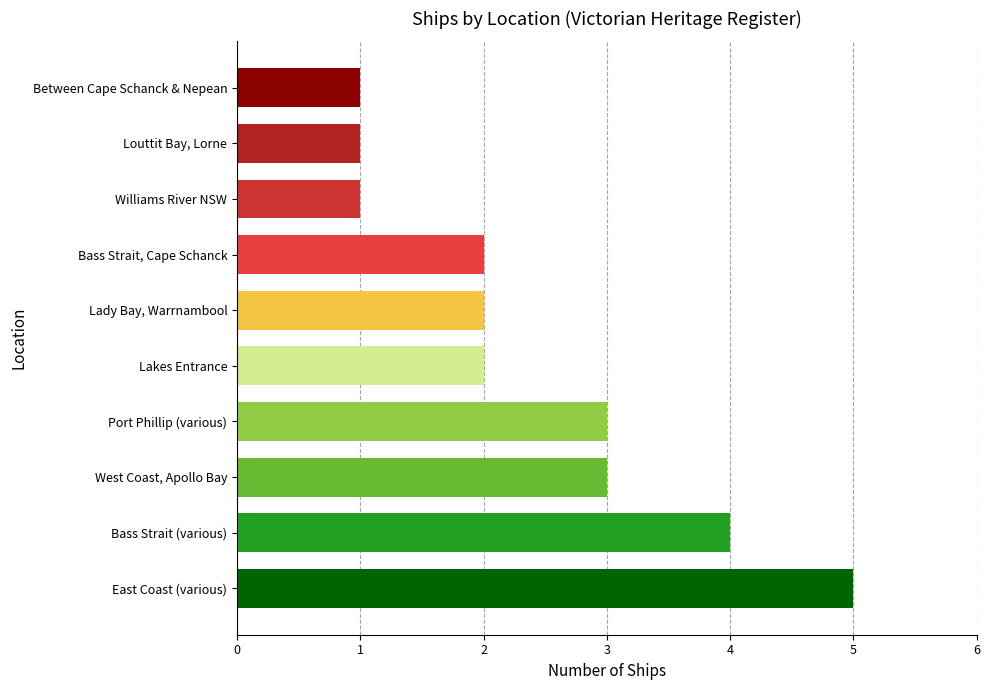

What is the greatest value displayed?

5